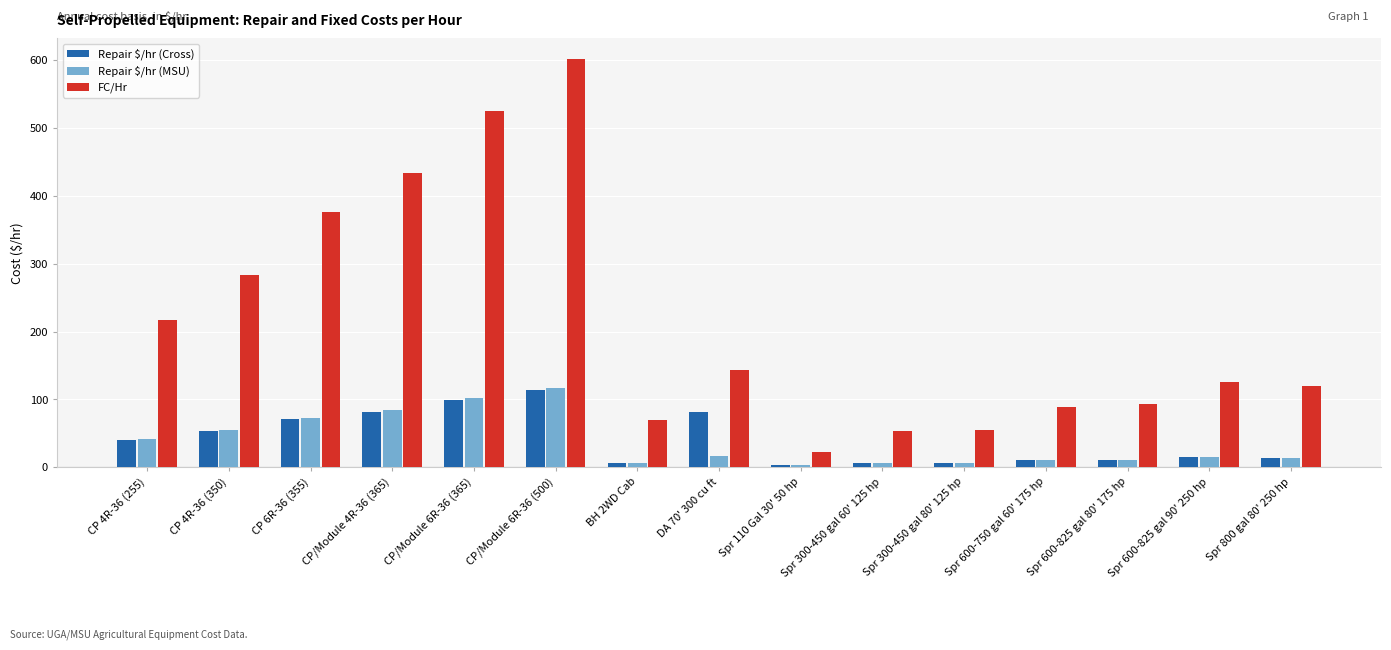

What is the maximum value for Repair $/hr (MSU)?

116.4